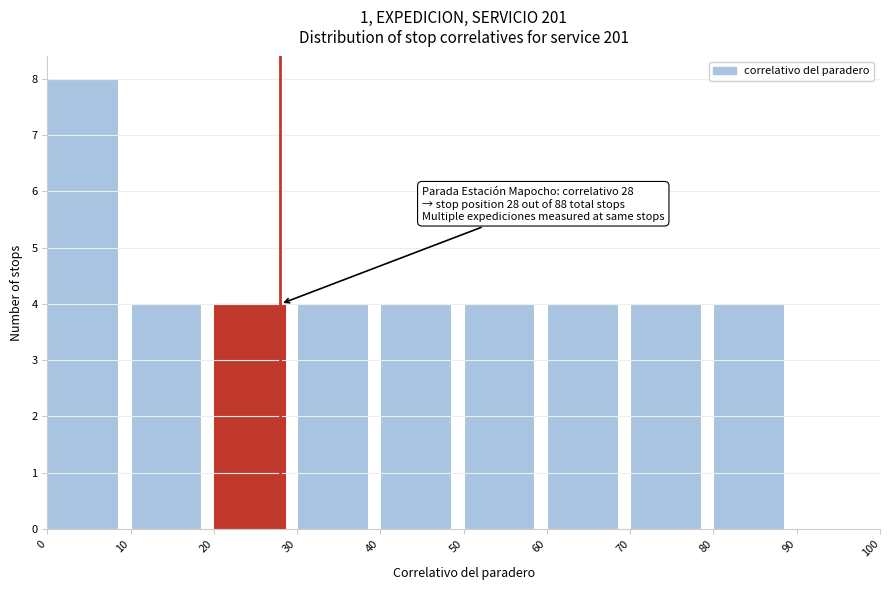

Which range on the x-axis has the tallest bar?

0 to 10